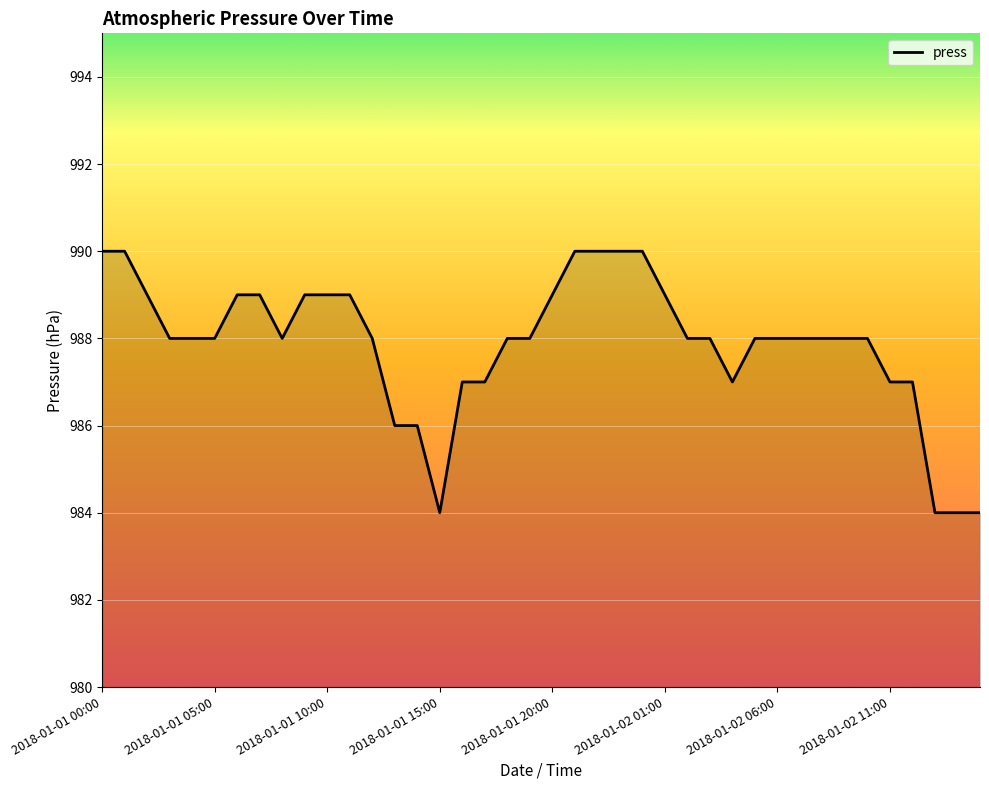

What is the maximum value shown in the chart?

990